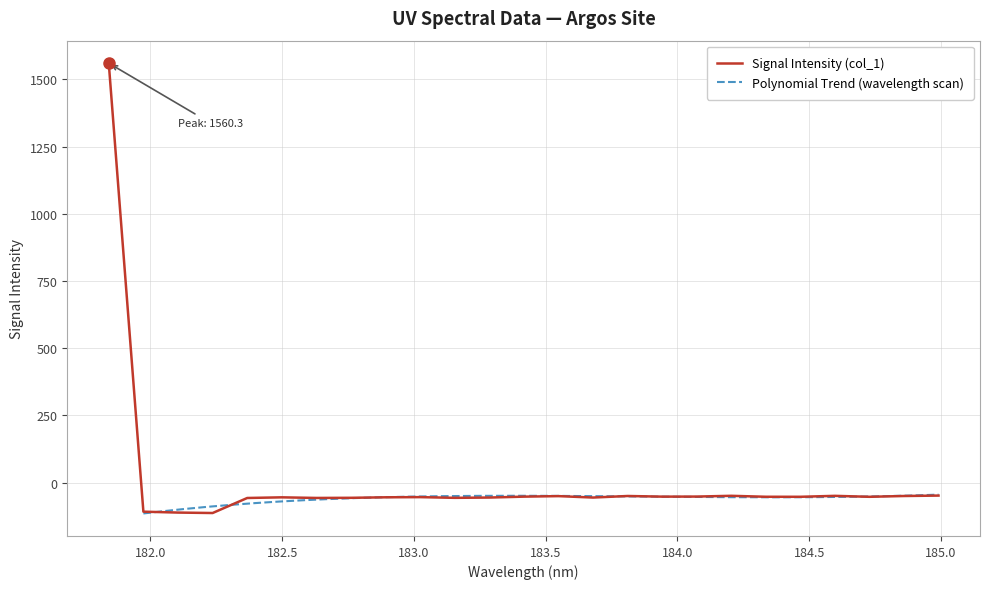

What is the value of the 24th point from the left?

-50.1